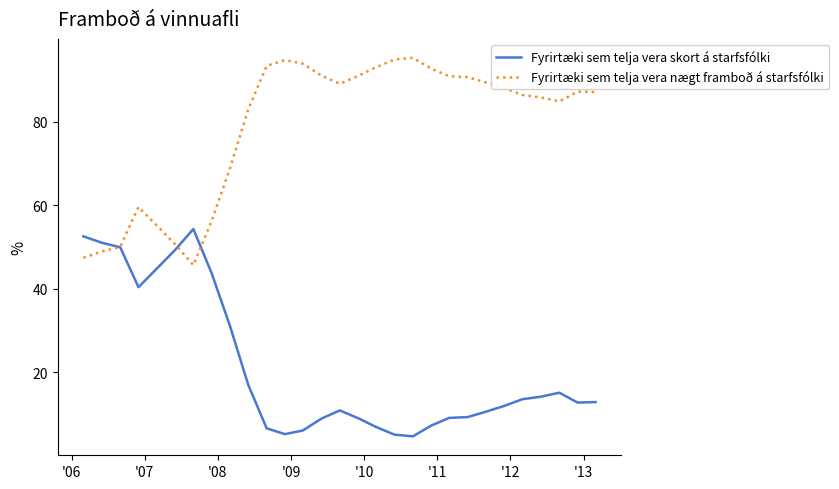

True or false: Fyrirtæki sem telja vera nægt framboð á starfsfólki and Fyrirtæki sem telja vera skort á starfsfólki intersect in this chart.

True